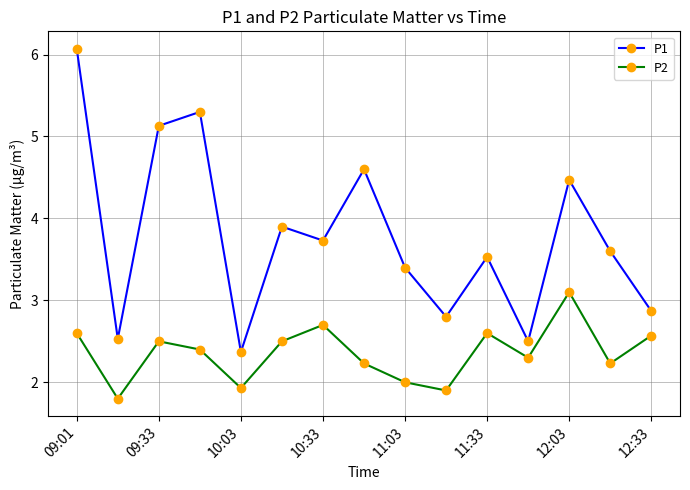

True or false: P2 and P1 intersect in this chart.

False